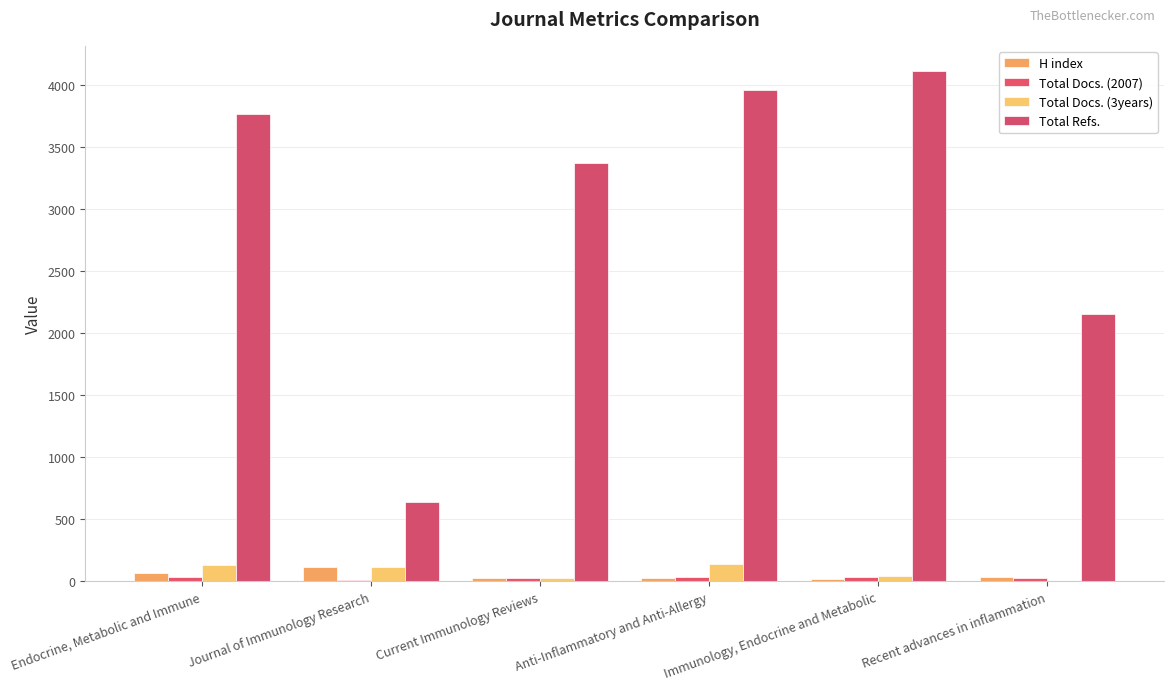

At how many categories does at least one series exceed 518?

6